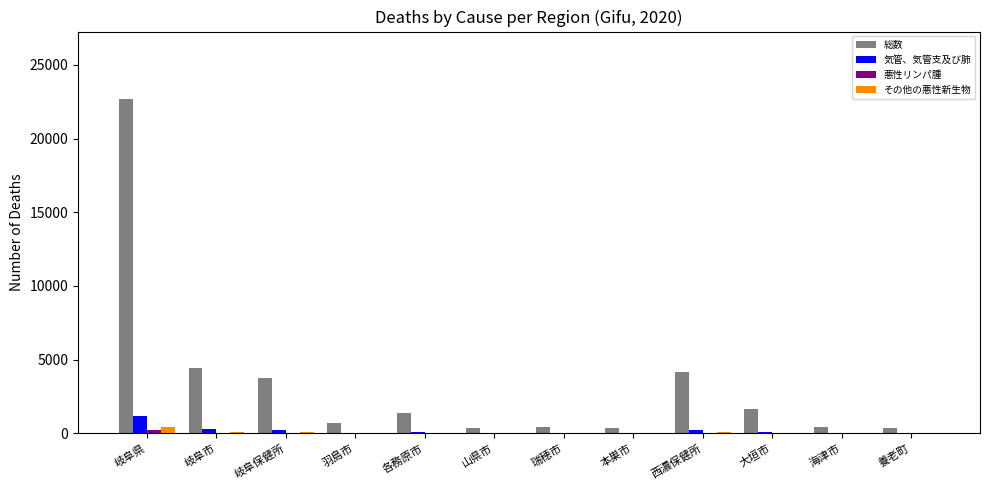

At which category is the sum across all series the highest?

岐阜県